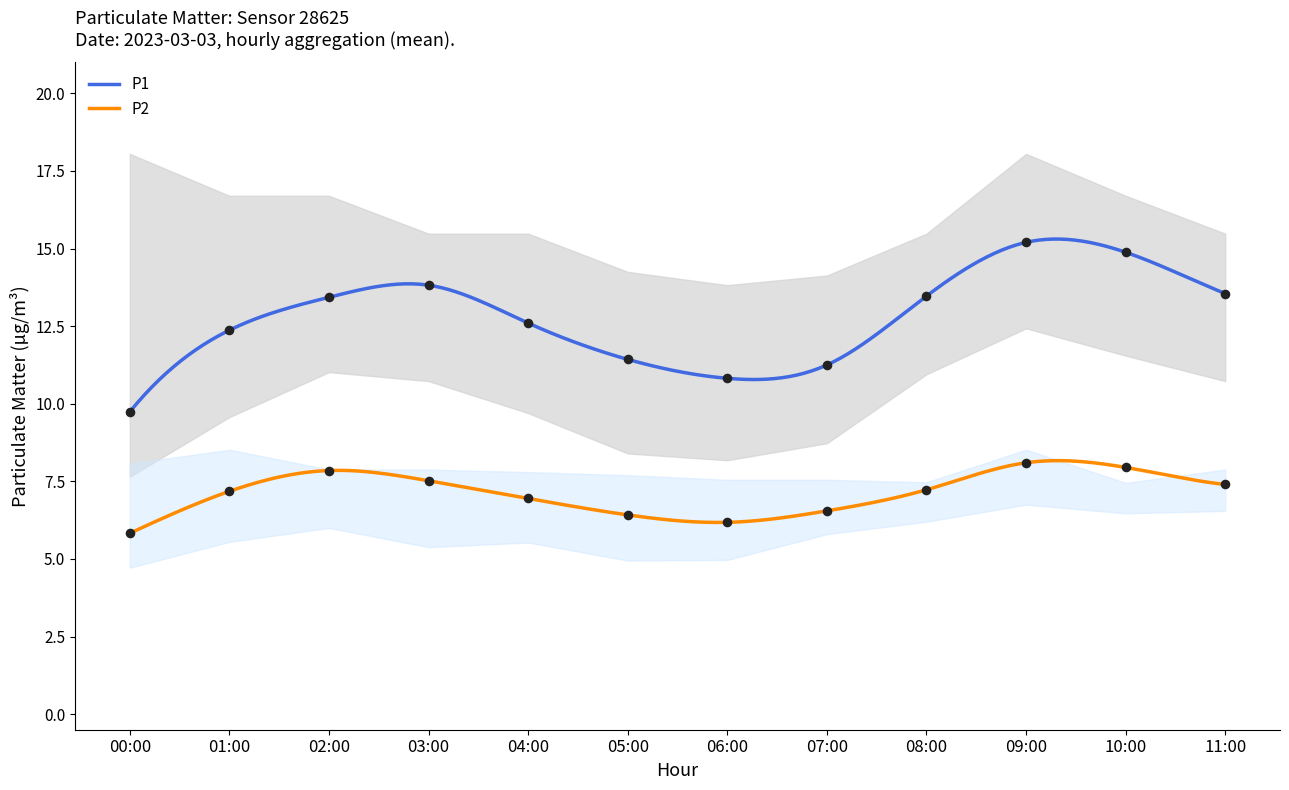

What is the ratio of the value at 01:00 to the value at 02:00?

0.9